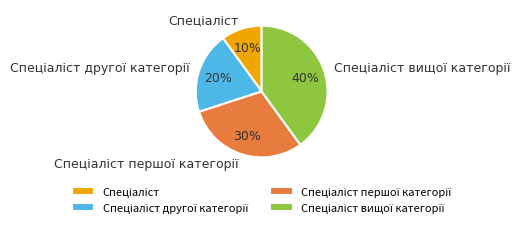

Is there a majority slice in this chart?

No